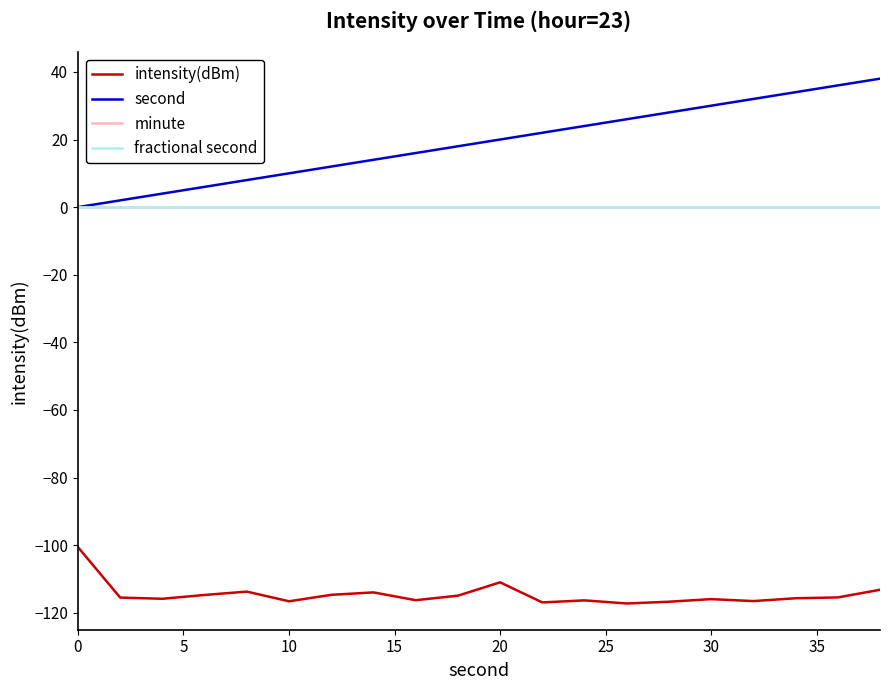

True or false: second and intensity(dBm) intersect in this chart.

False